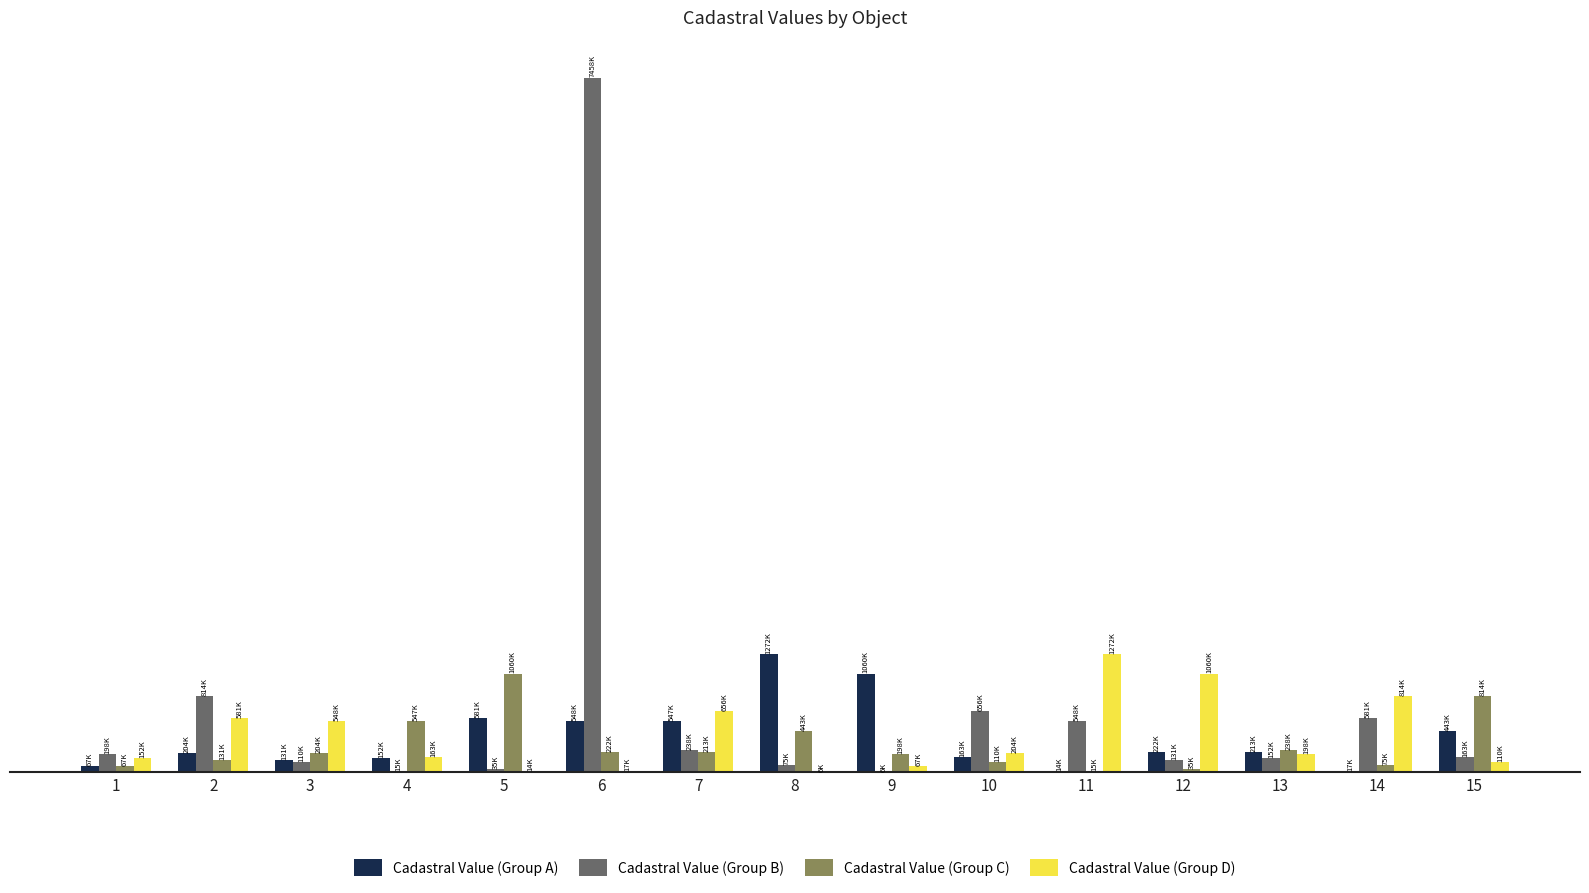

What are all the series names shown in the legend?

Cadastral Value (Group A), Cadastral Value (Group B), Cadastral Value (Group C), Cadastral Value (Group D)